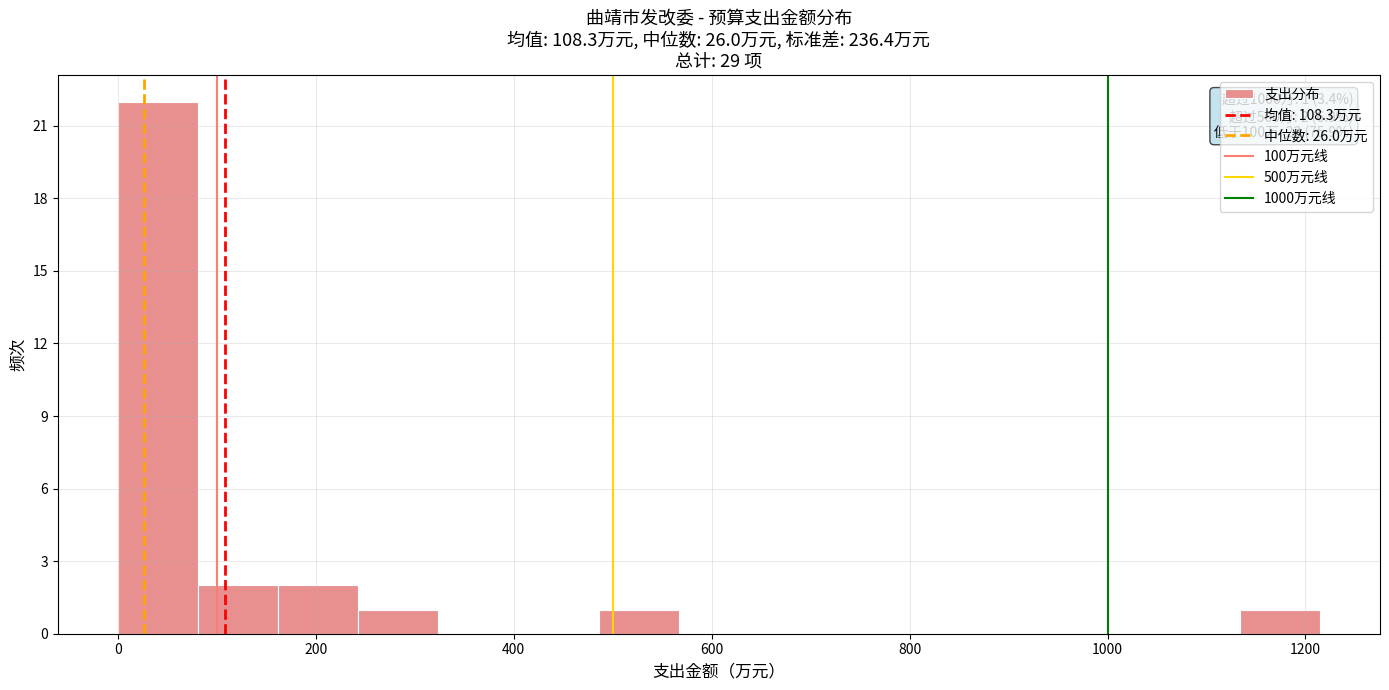

Over which range of the x-axis is the bar tallest?

0 to 80